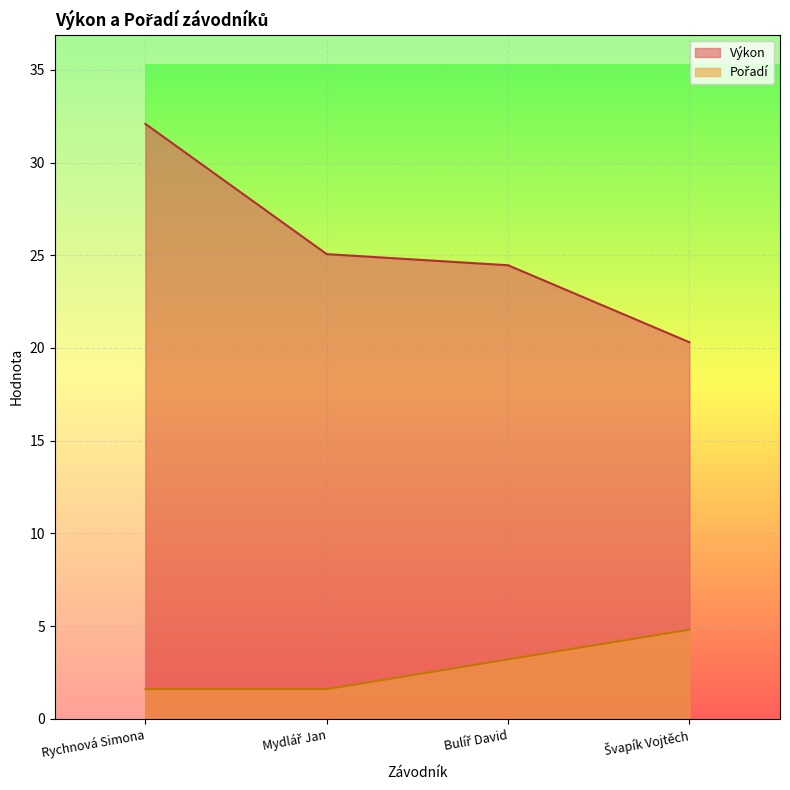

What are all the series names shown in the legend?

Výkon, Pořadí